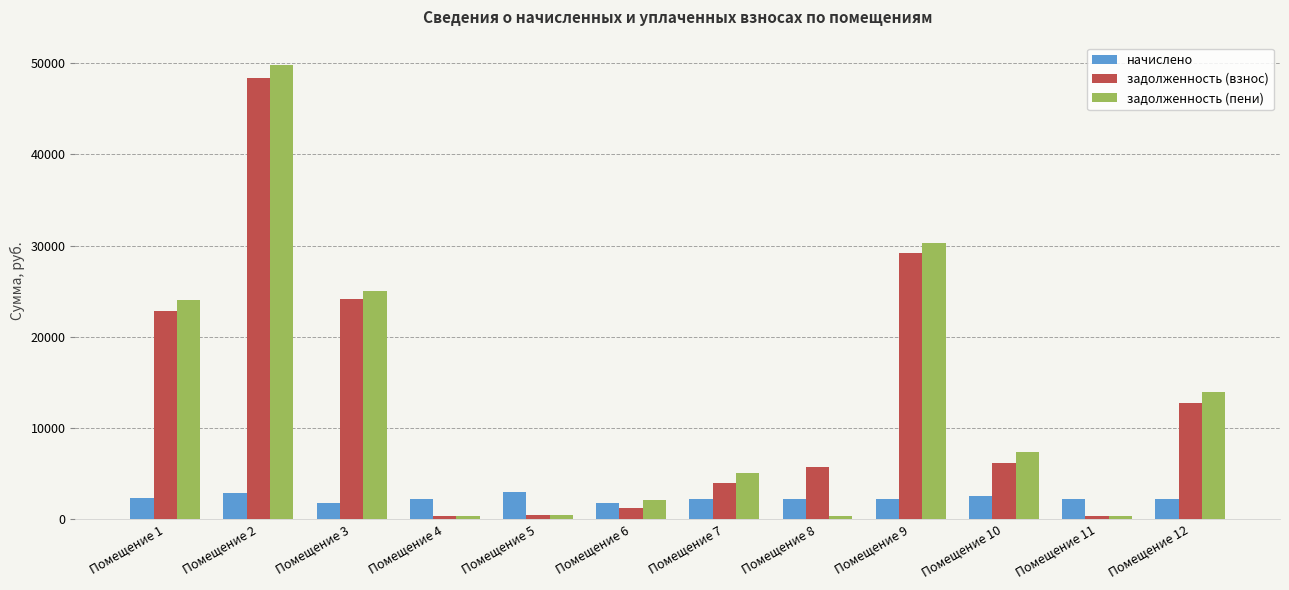

What is the maximum value for задолженность (пени)?

49754.8